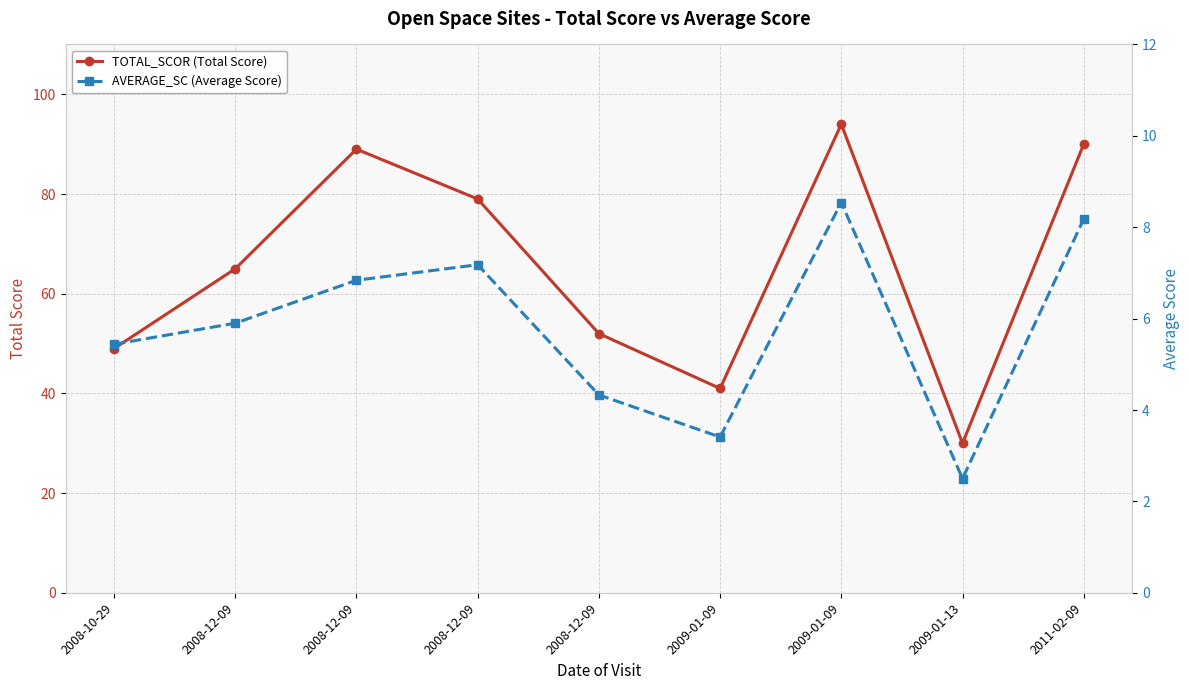

Where is TOTAL_SCOR (Total Score) nearest to the value 62?

2008-12-09